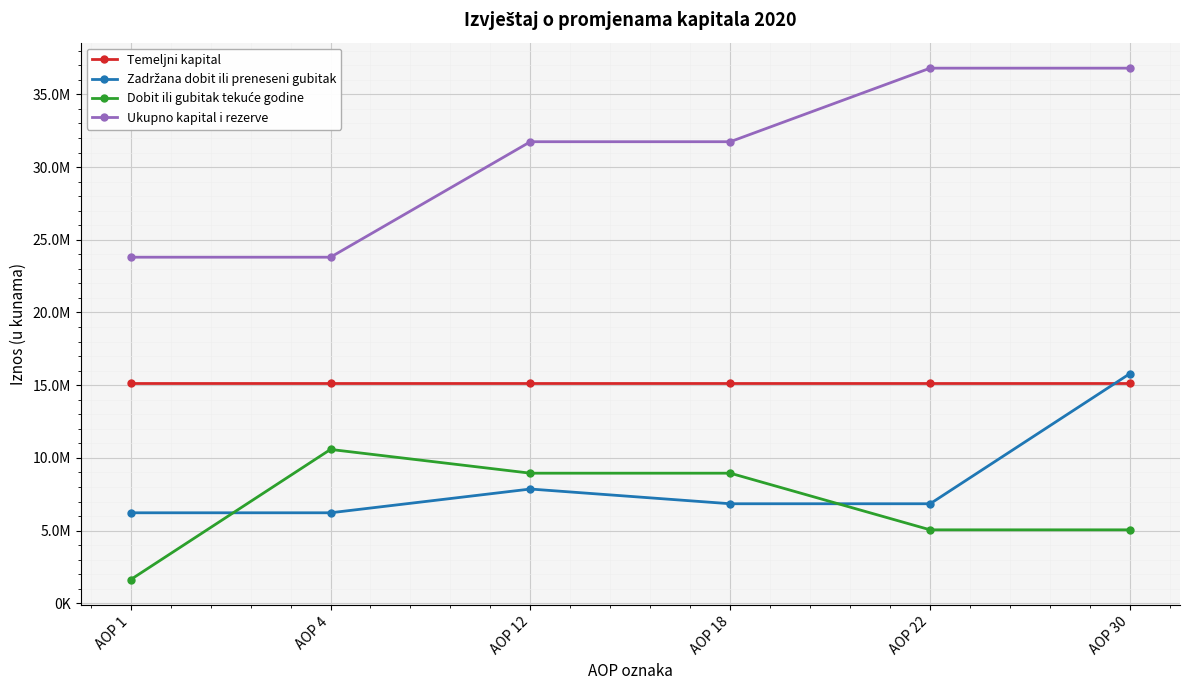

True or false: Zadržana dobit ili preneseni gubitak and Ukupno kapital i rezerve intersect in this chart.

False